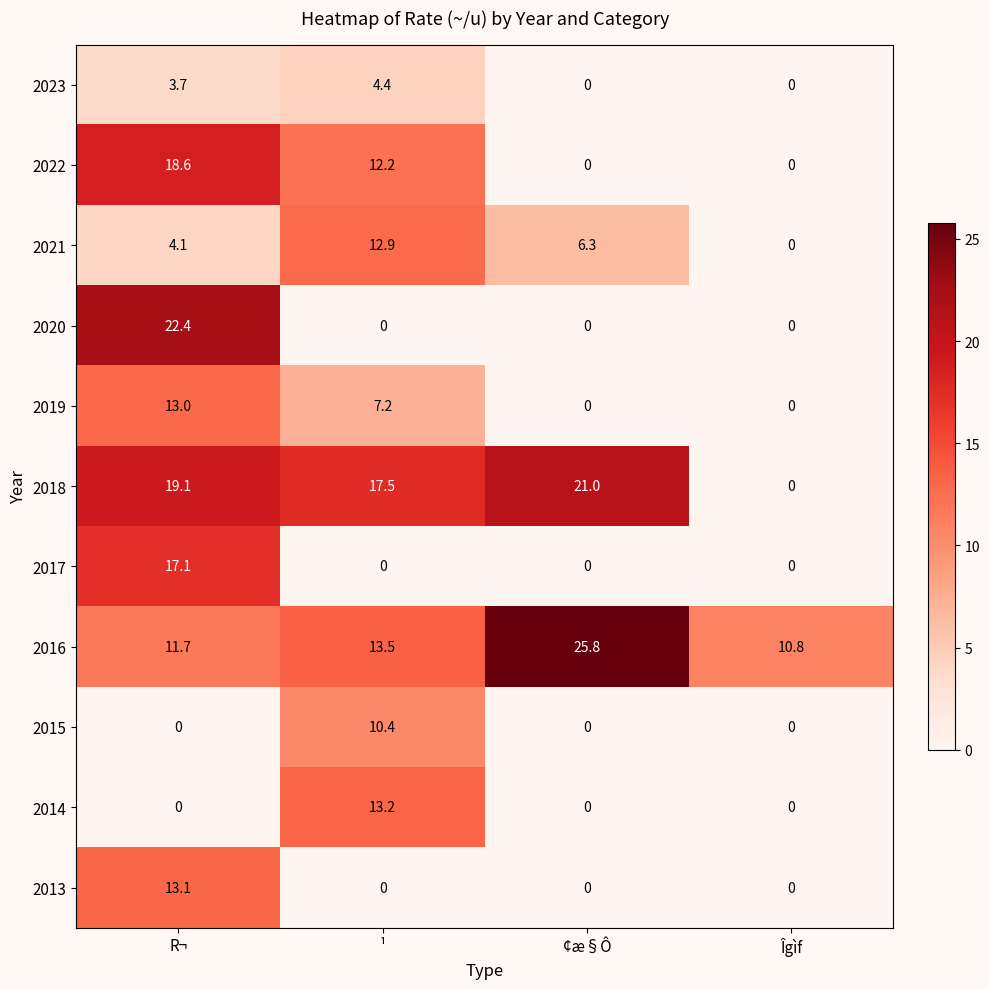

How many distinct data groups are displayed?

11